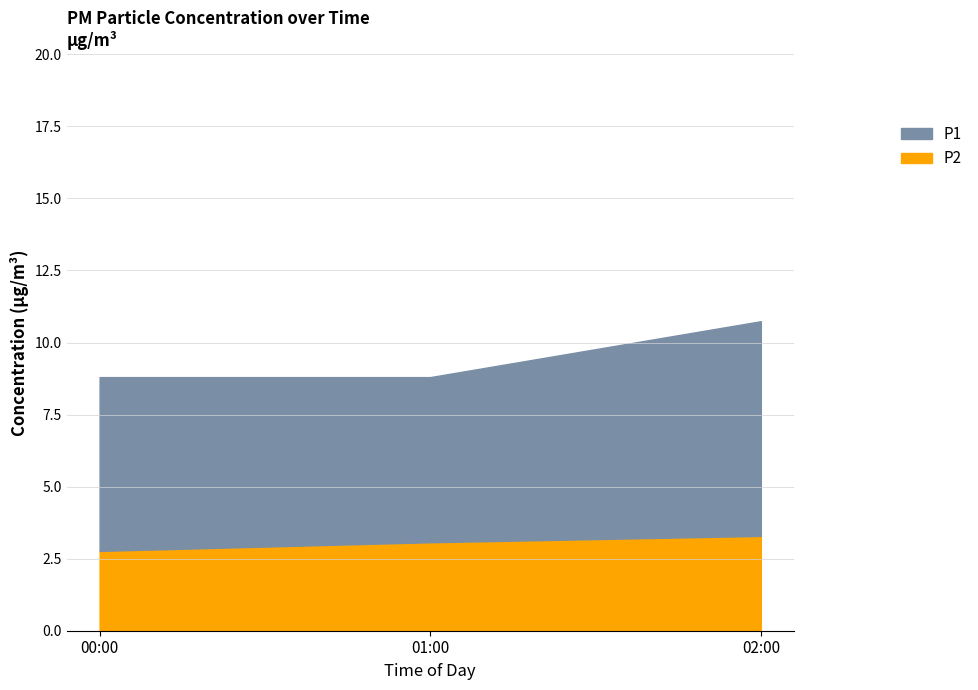

True or false: P1 and P2 intersect in this chart.

False